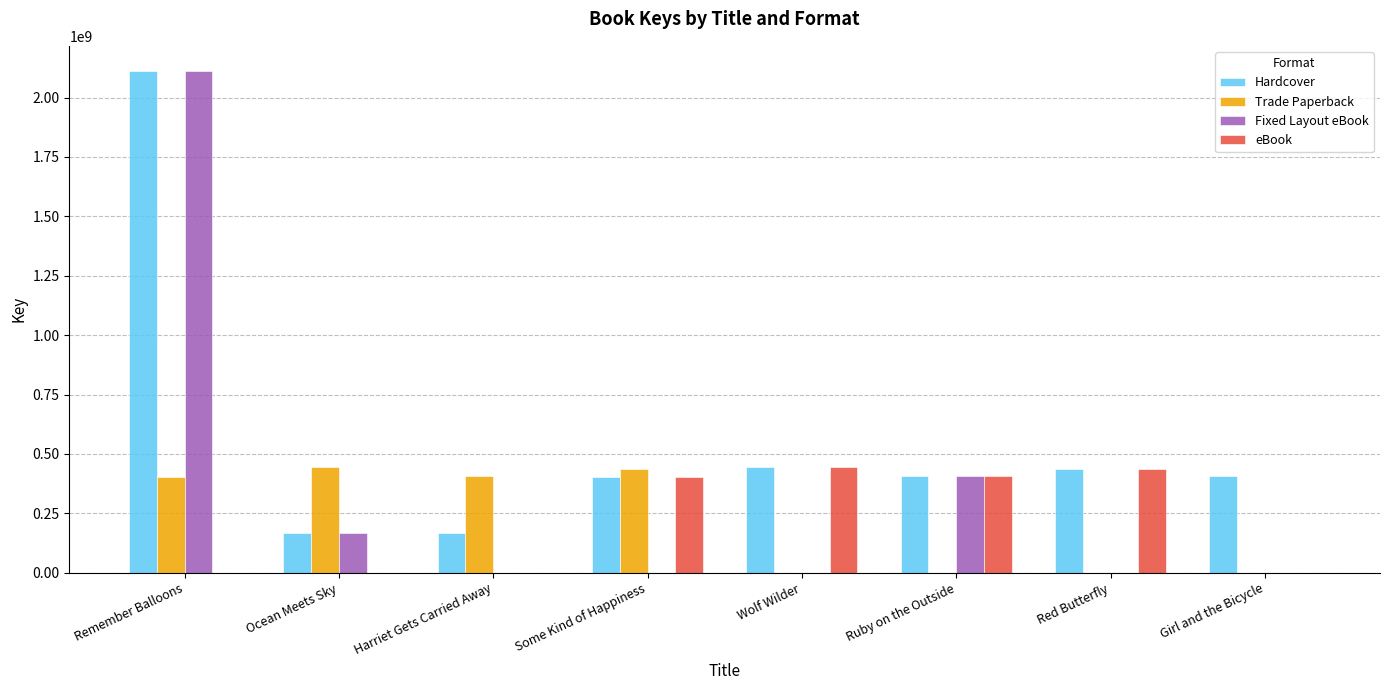

What is the sum of all Fixed Layout eBook values?

2686927043